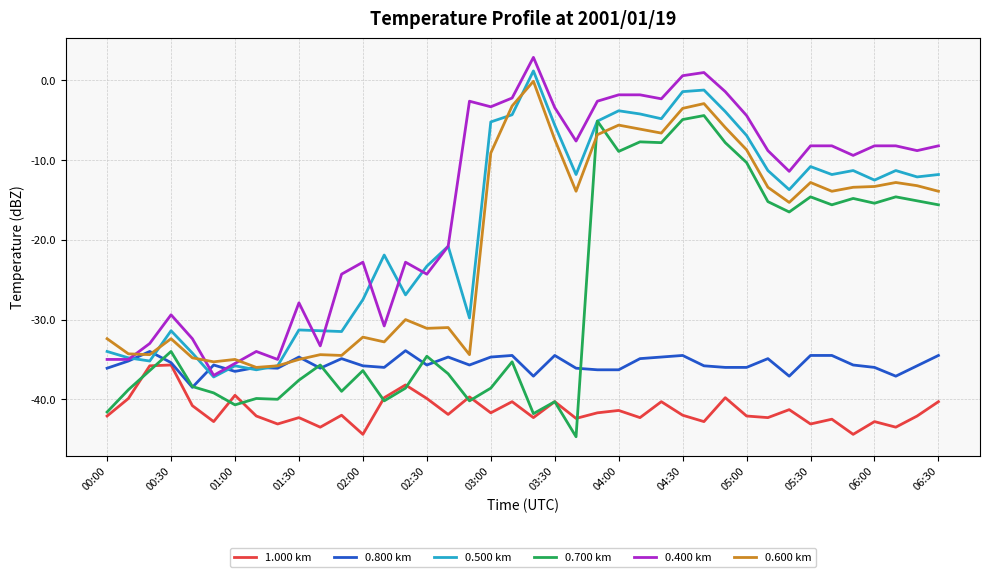

True or false: 1.000 km and 0.600 km intersect in this chart.

False